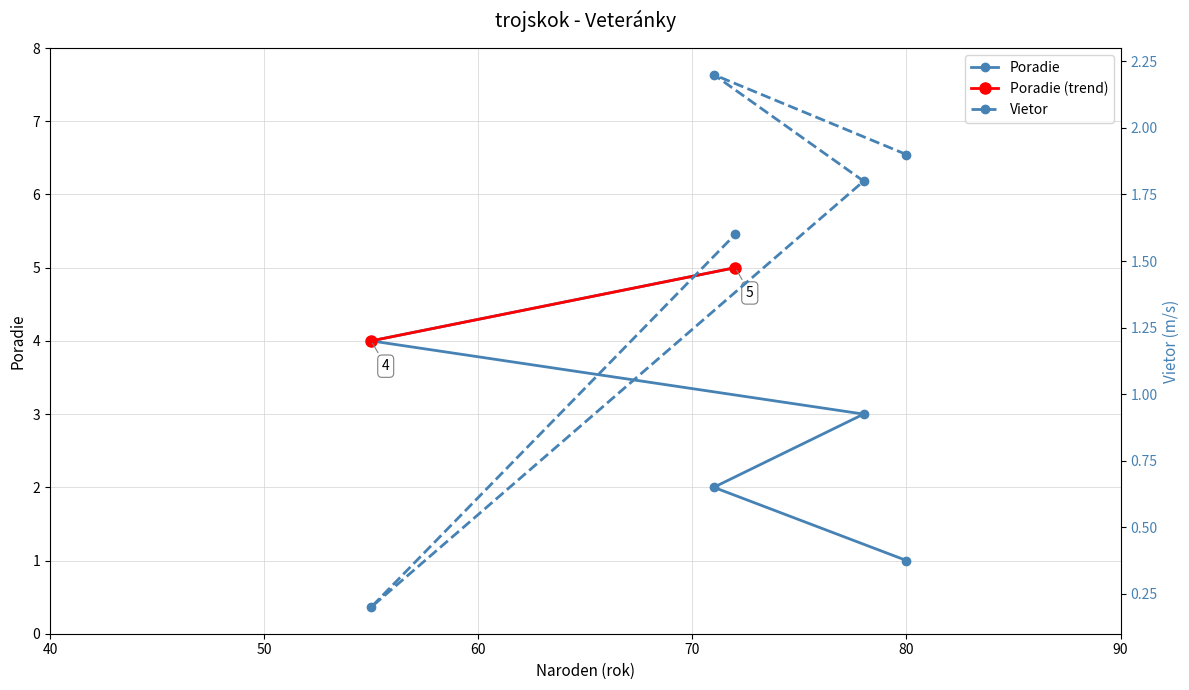

True or false: Vietor has a value of 2.8 at 78.

False